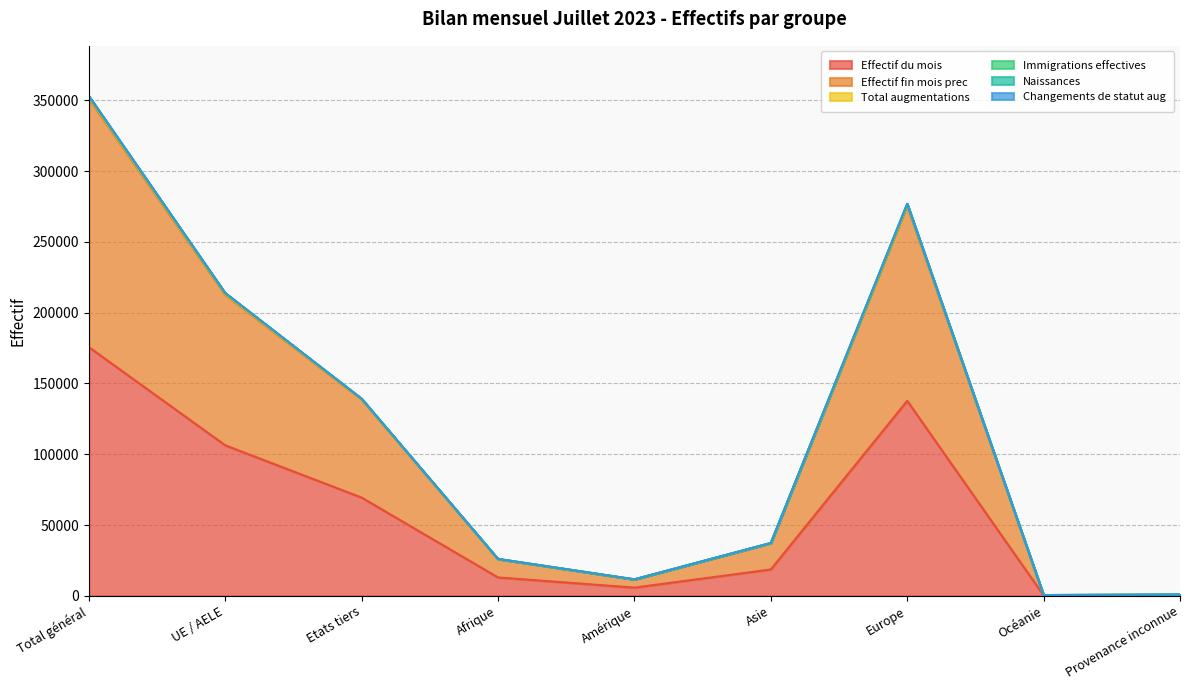

At which label does Total augmentations first exceed 37303?

Total général